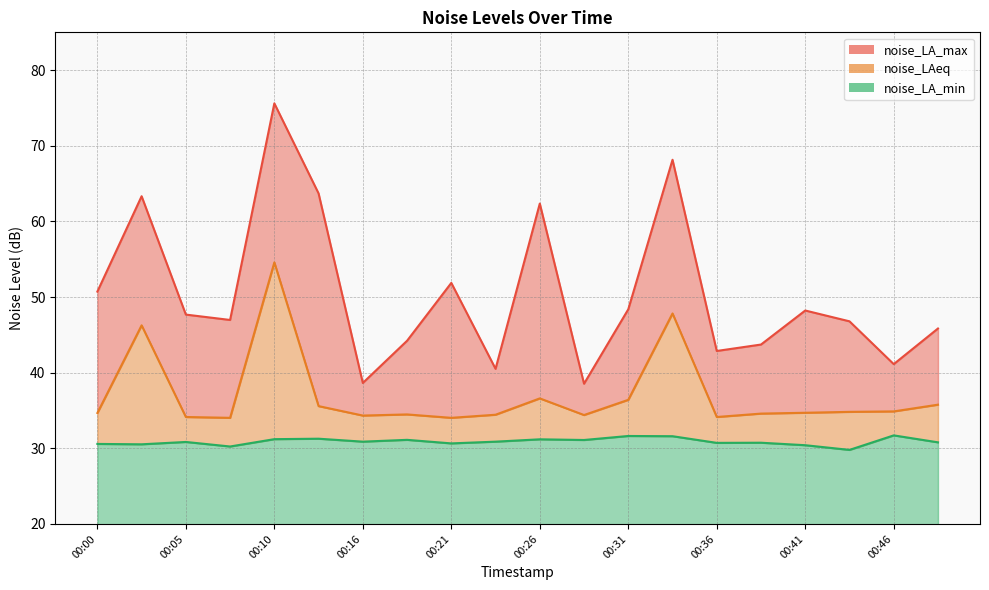

Count the number of data series in this chart.

3